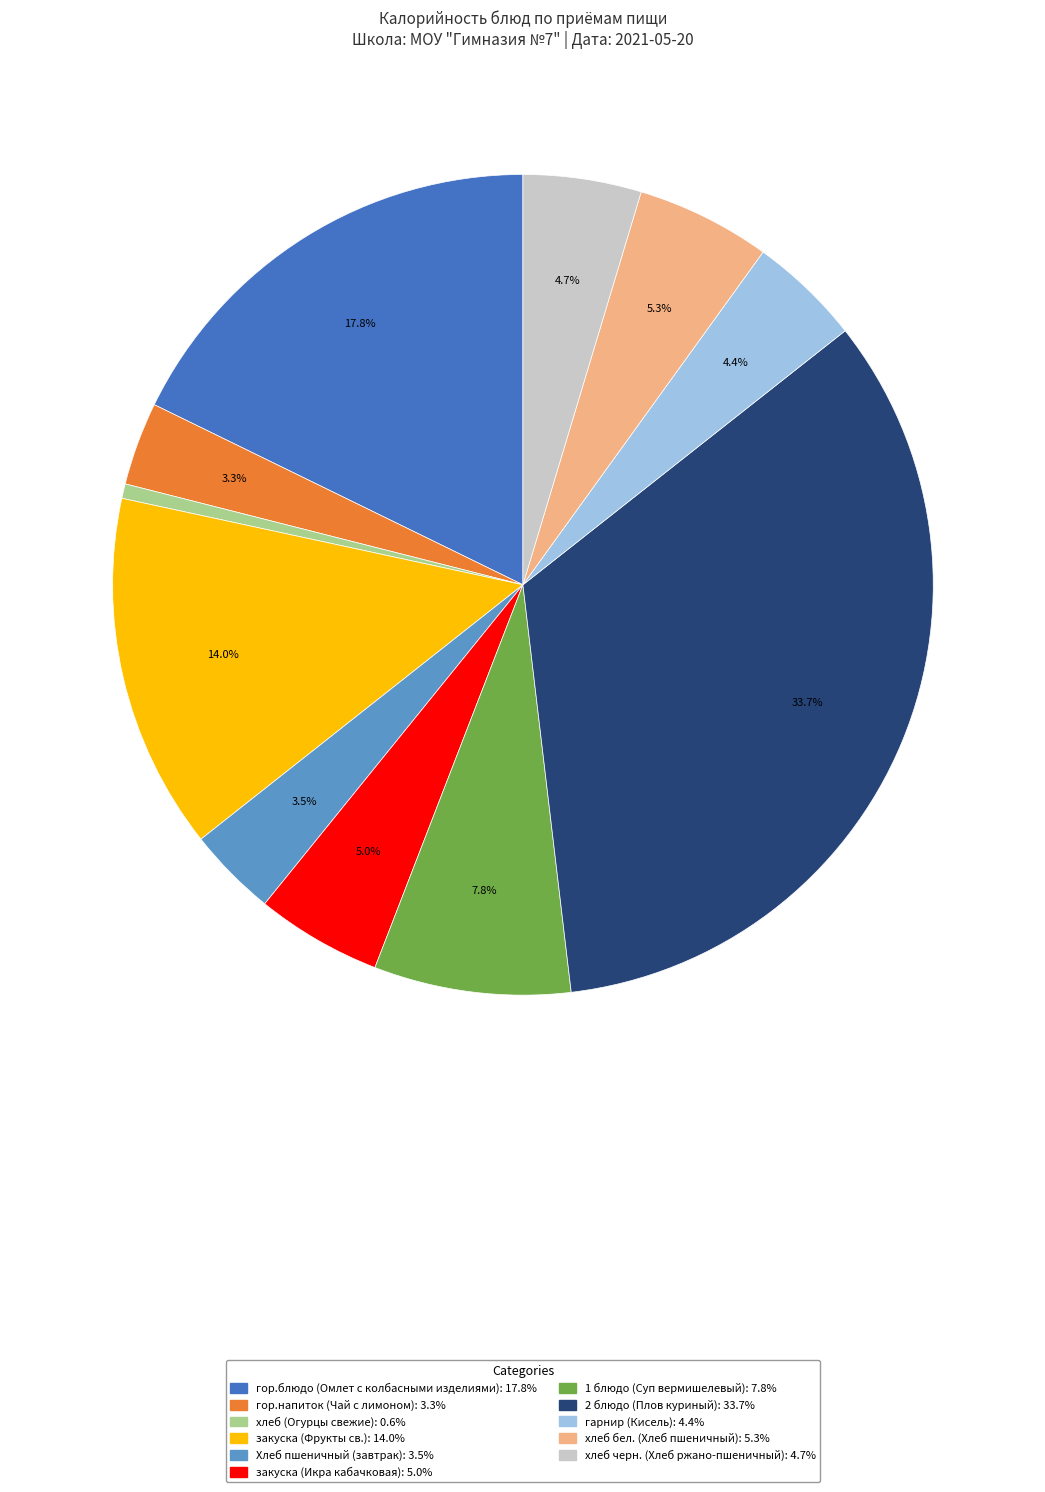

What is the ratio of the value at хлеб черн. (Хлеб ржано-пшеничный) to the value at хлеб (Огурцы свежие)?

8.1